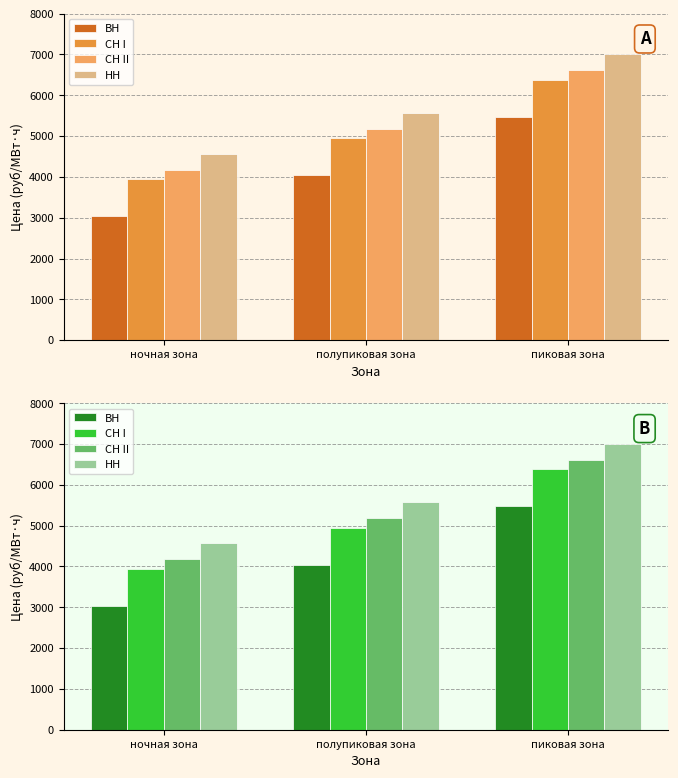

What are all the series names shown in the legend?

ВН, СН I, СН II, НН